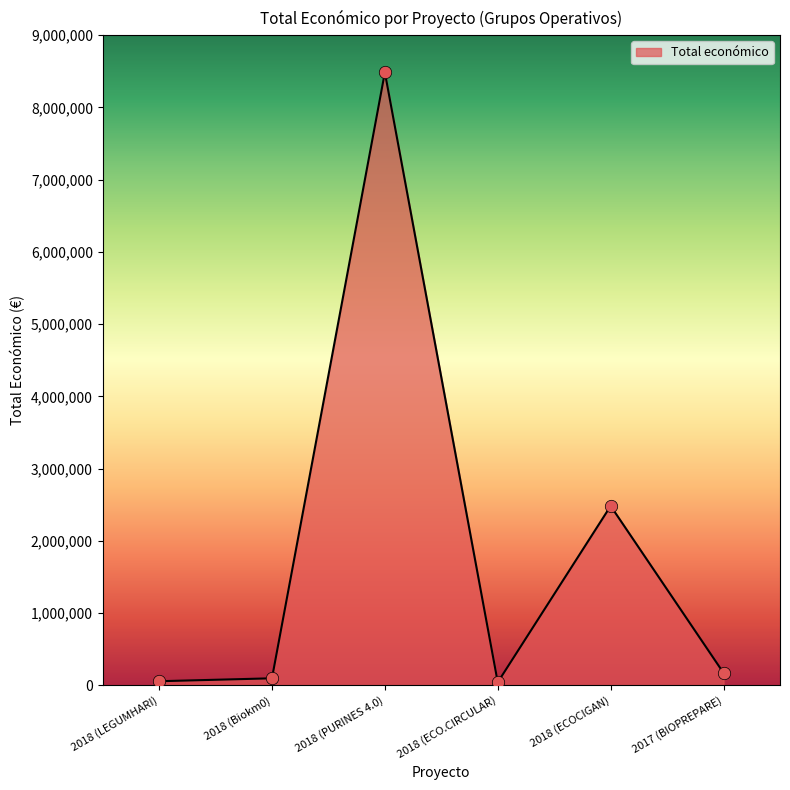

What is the change in value from 2018 (ECO.CIRCULAR) to 2018 (ECOCIGAN)?

+2440869